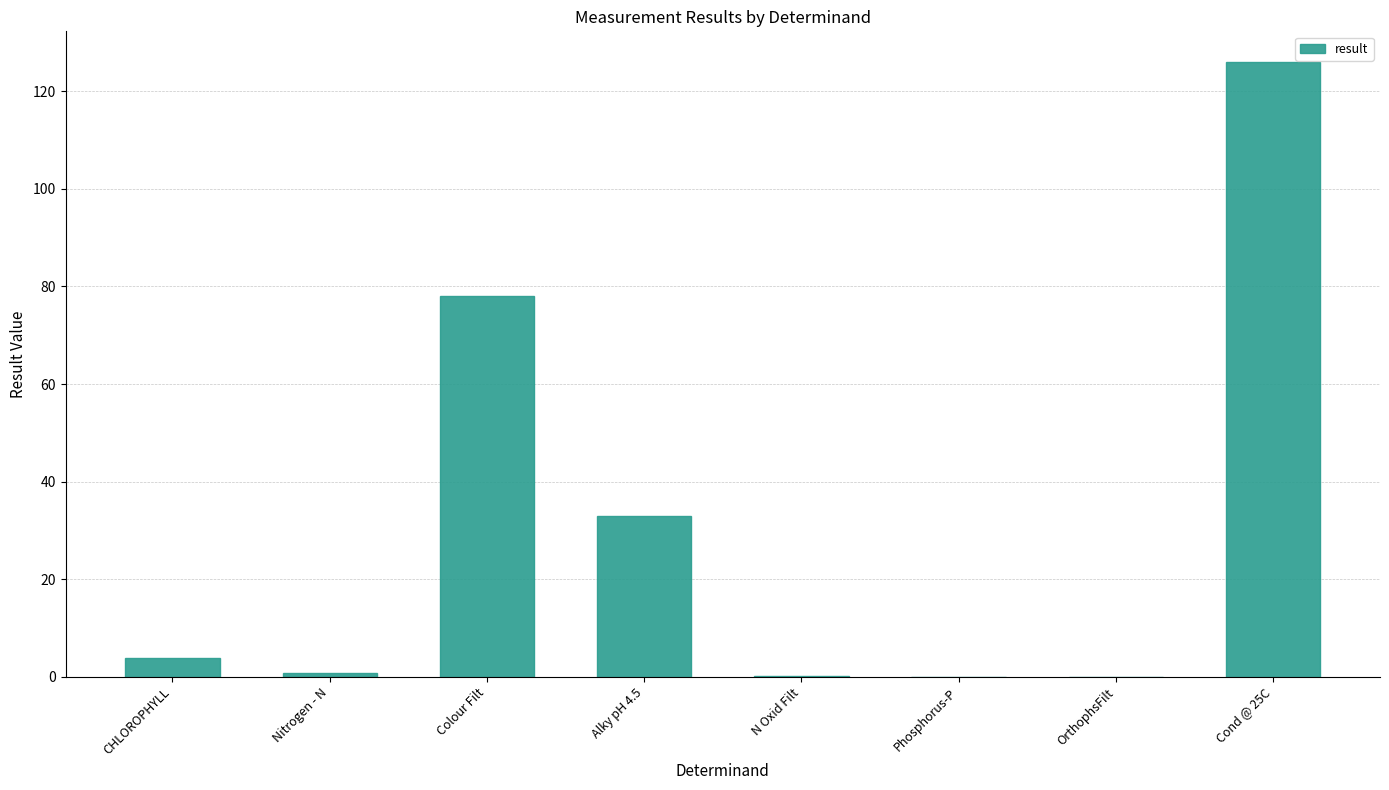

What is the average value?

30.2